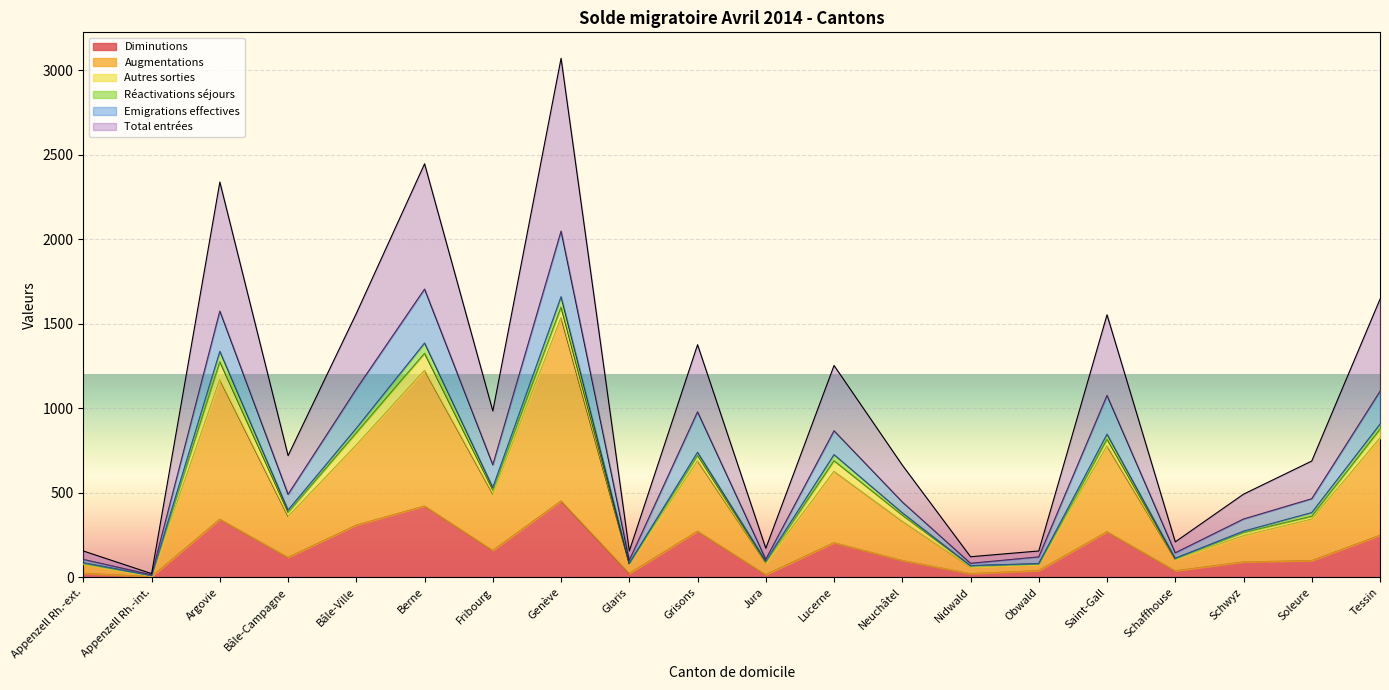

What is the highest value of the Diminutions series?

452